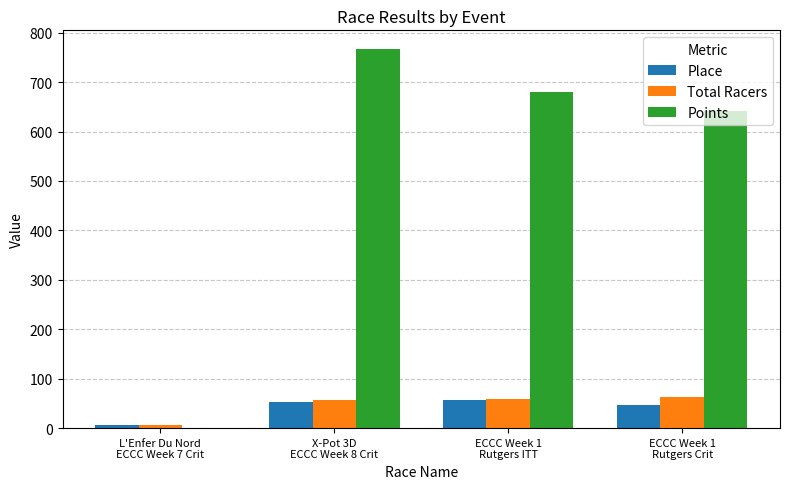

Where is Points nearest to the value 383?

ECCC Week 1
Rutgers Crit